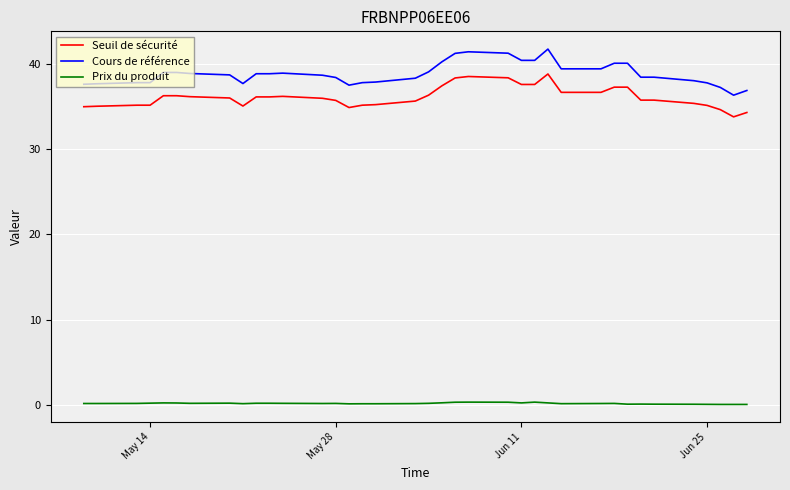

What is the lowest value of the Cours de référence series?

36.3